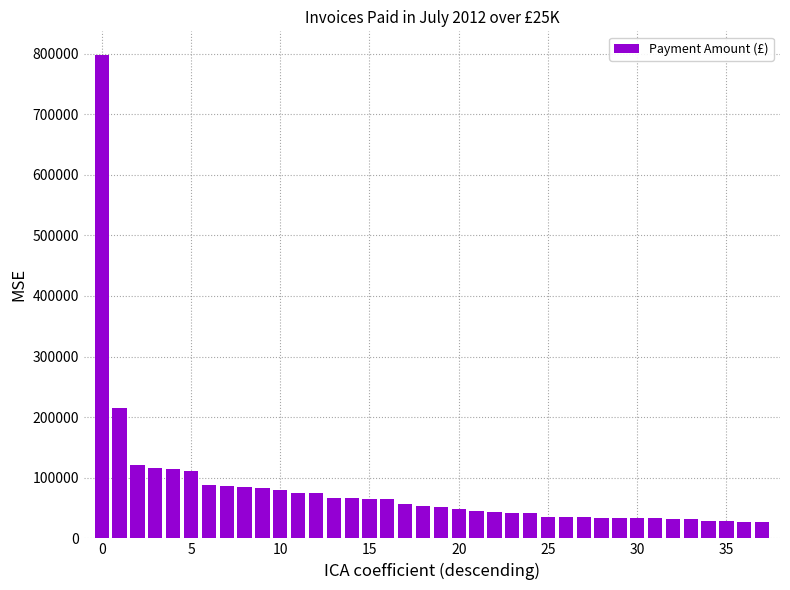

What is the minimum value shown in the chart?

26197.0